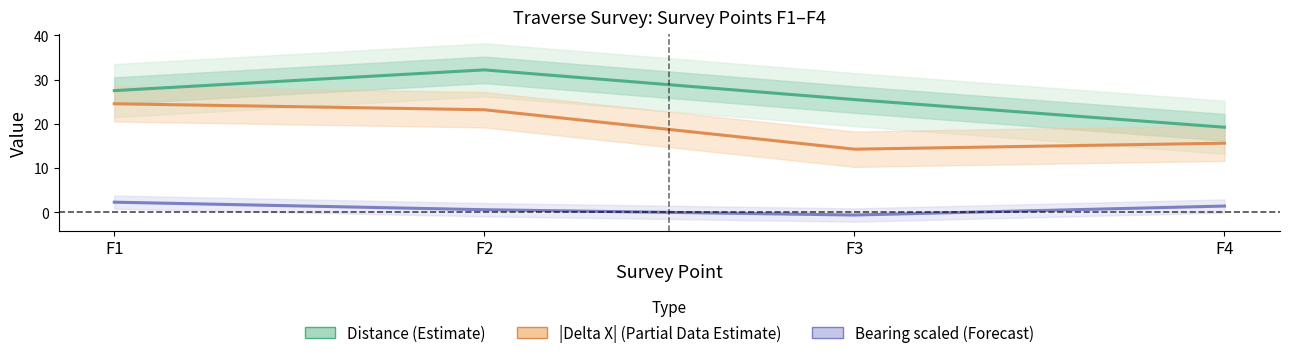

How many interior local valleys does the |Delta X| (Partial Data Estimate) series have?

1